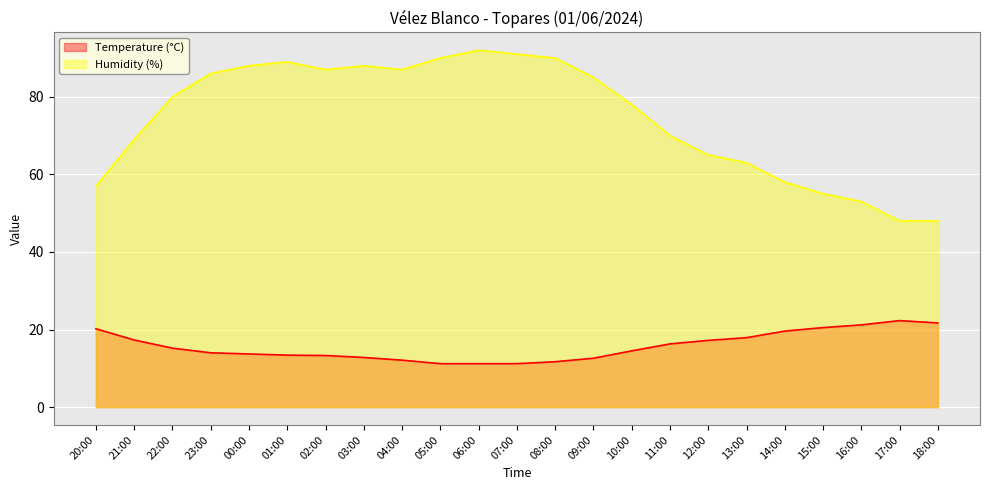

At how many categories does at least one series exceed 79?

12